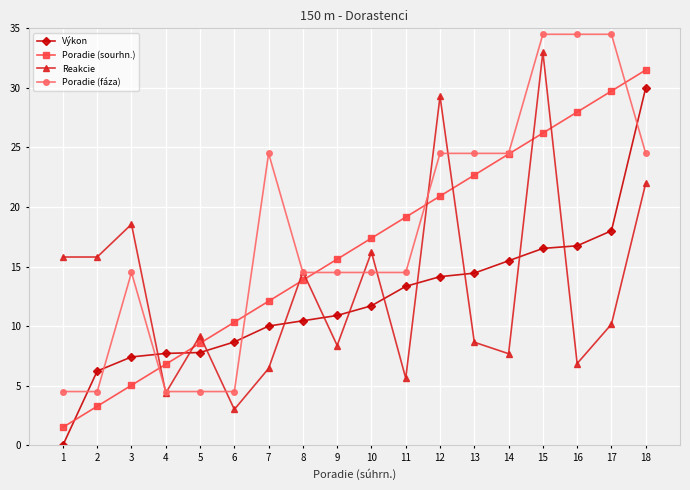

What is the value of the Reakcie point at the 11th from the left?

5.6